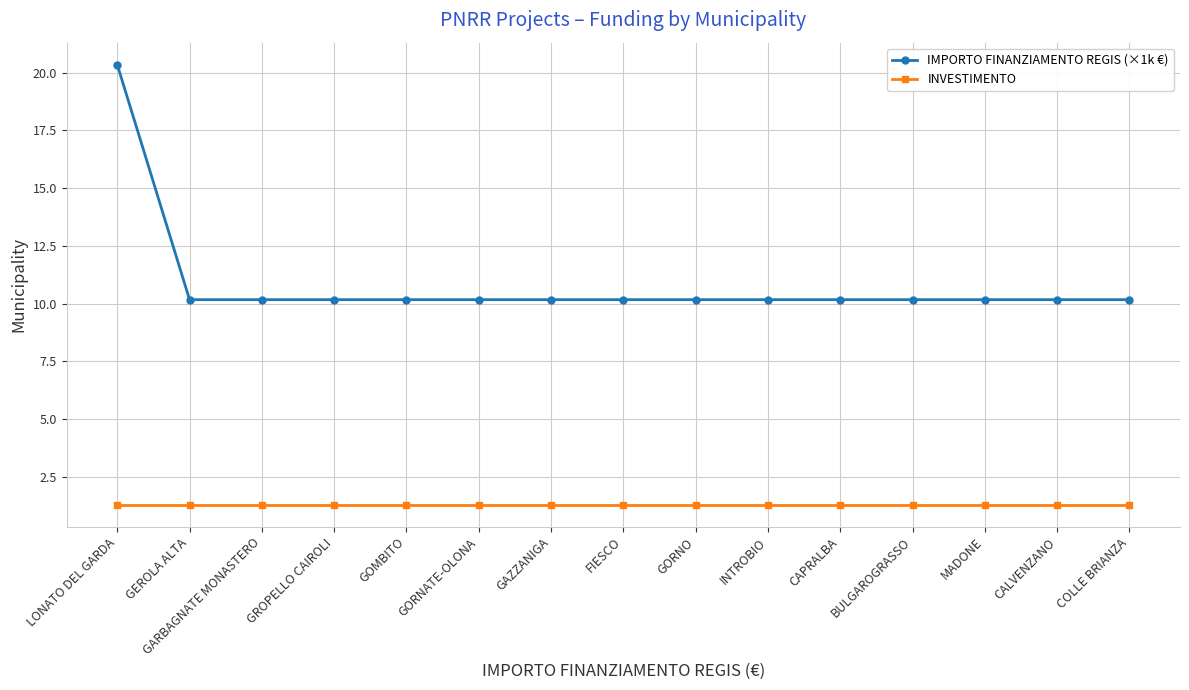

True or false: IMPORTO FINANZIAMENTO REGIS (×1k €) and INVESTIMENTO cross at least once.

False